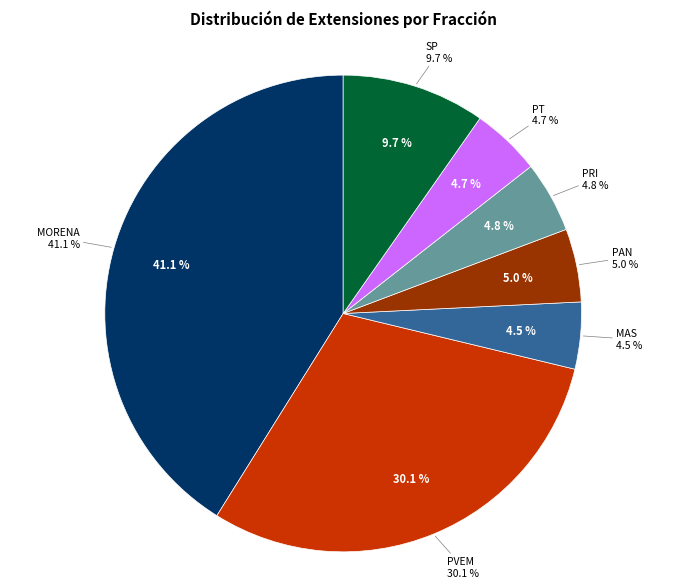

To the nearest percent, what portion does PT represent?

5%